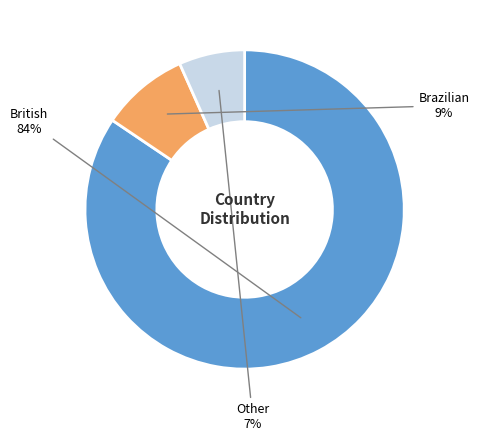

Is there any slice that represents more than half of the pie?

Yes